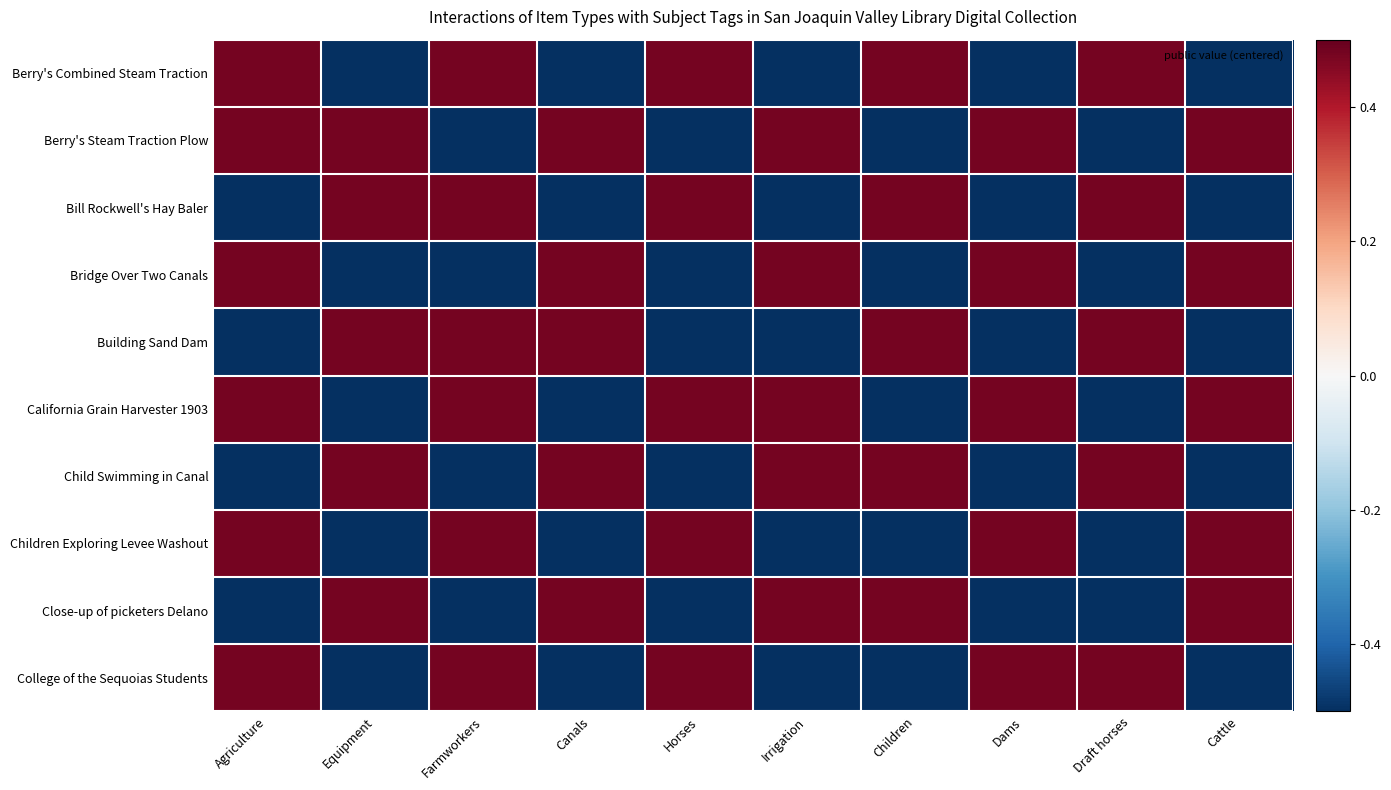

At how many categories does at least one series exceed 0?

10